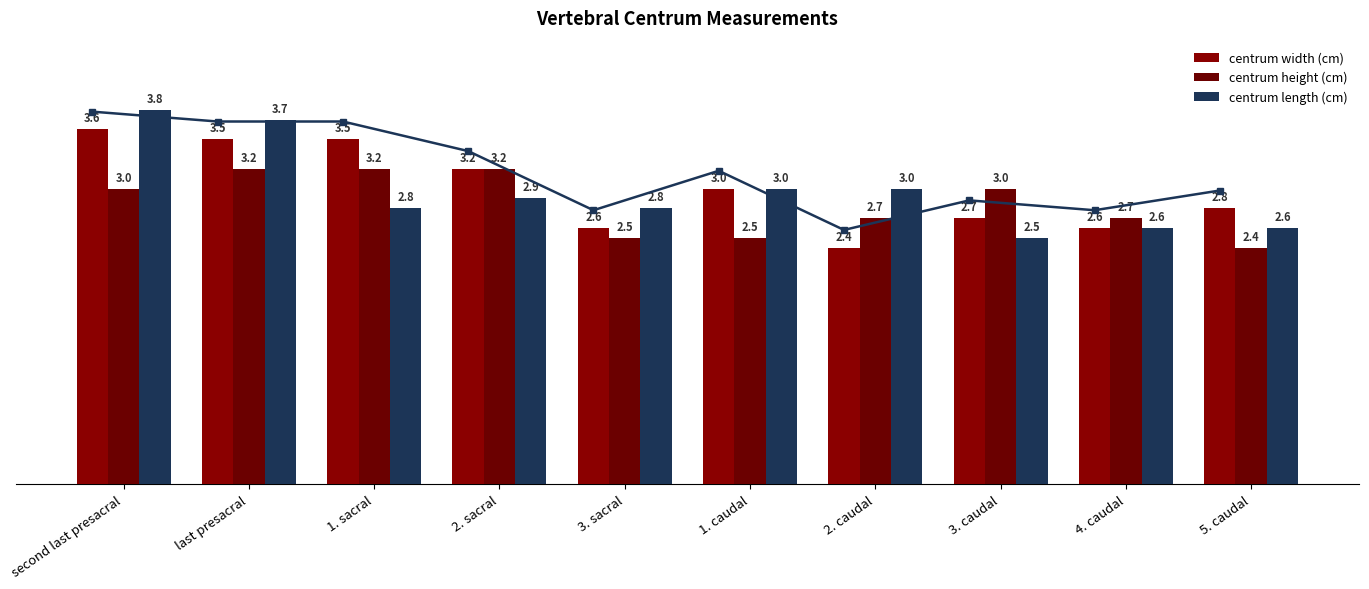

How many values in the centrum height (cm) series are below 3?

5